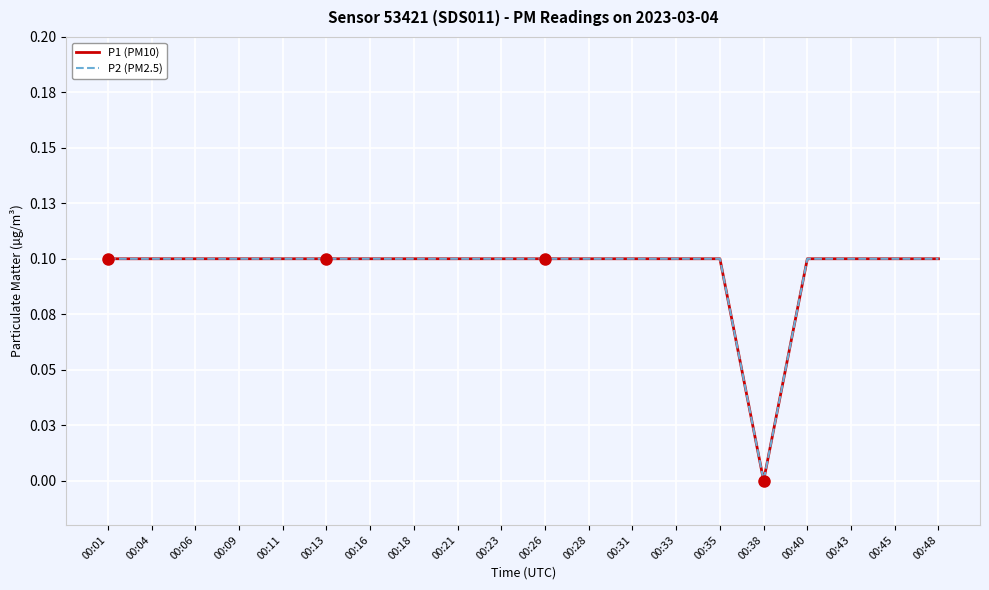

At which category does P1 (PM10) reach its first local valley?

00:38